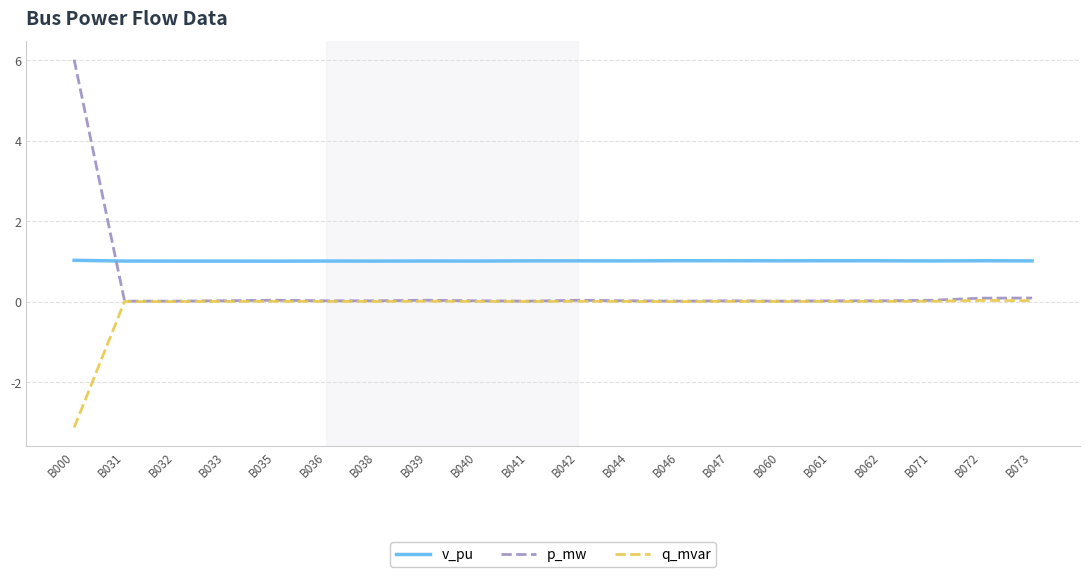

Which category has the highest value across all series?

B000